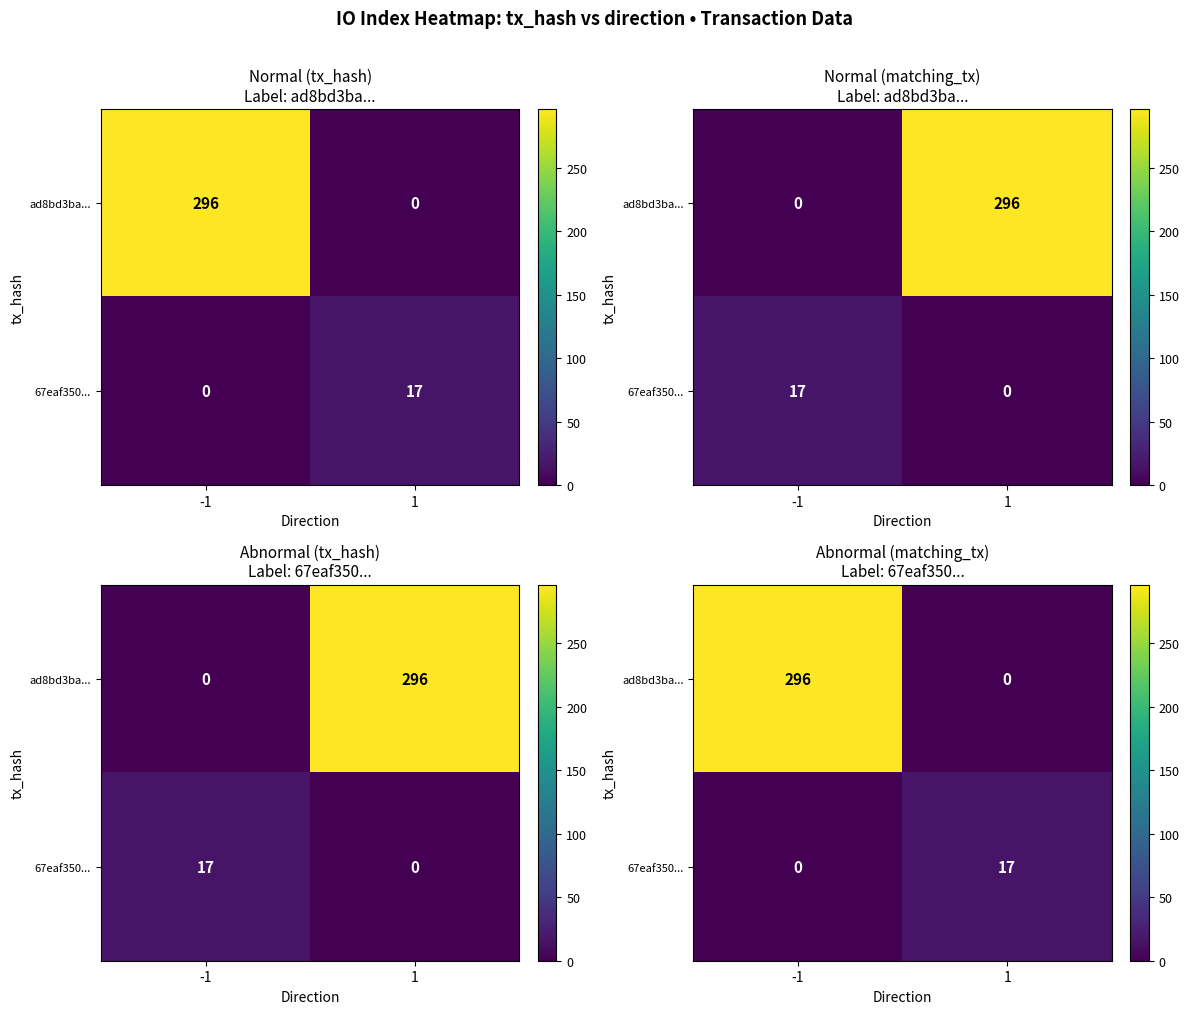

What is the sum of the 67eaf350... values at 1 and -1?

17